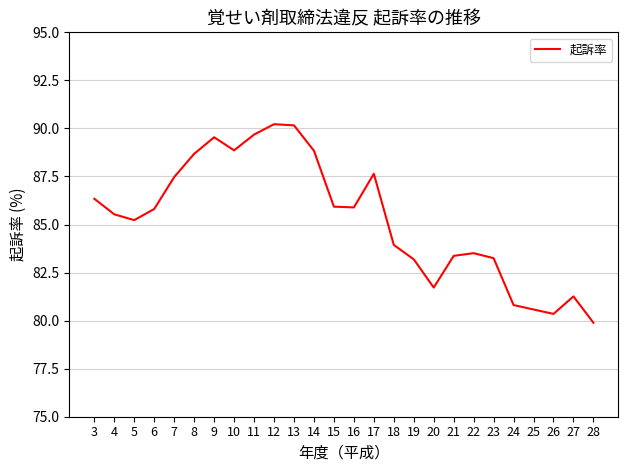

Is it true that the value at 20 is 81.7?

True